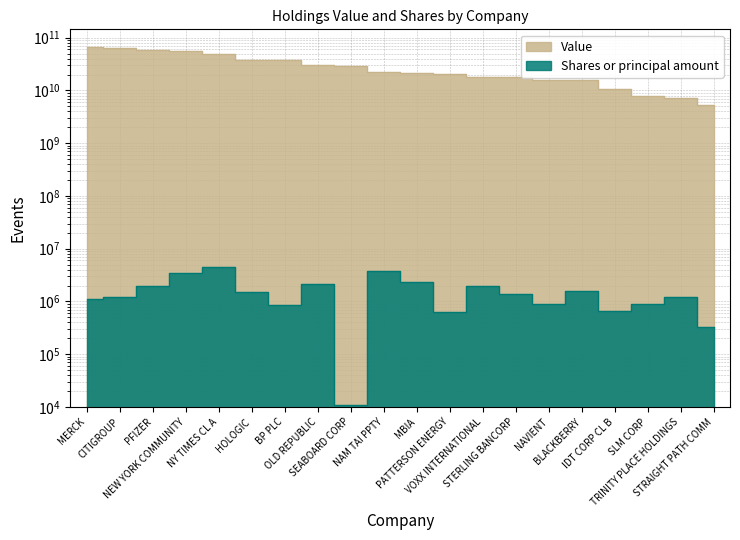

List the labels in order of Shares or principal amount value, largest first.

NY TIMES CL A, NAM TAI PPTY, NEW YORK COMMUNITY, MBIA, OLD REPUBLIC, PFIZER, VOXX INTERNATIONAL, BLACKBERRY, HOLOGIC, STERLING BANCORP, CITIGROUP, TRINITY PLACE HOLDINGS, MERCK, NAVIENT, SLM CORP, BP PLC, IDT CORP CL B, PATTERSON ENERGY, STRAIGHT PATH COMM, SEABOARD CORP